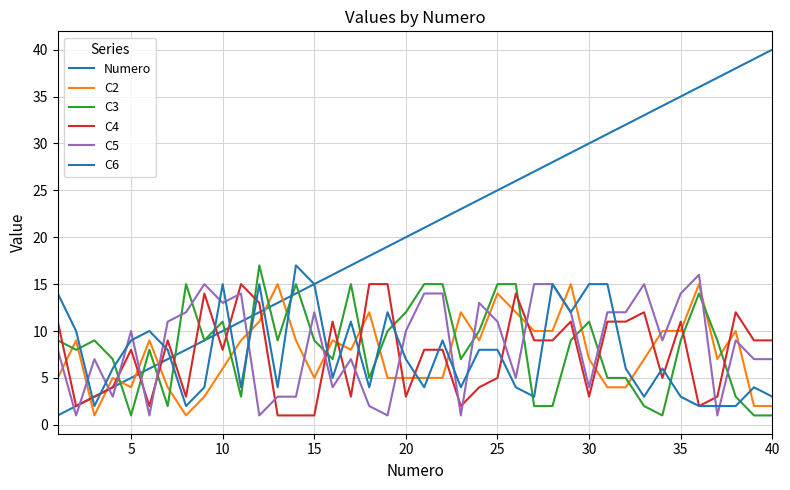

What is the sum of all C2 values?

305